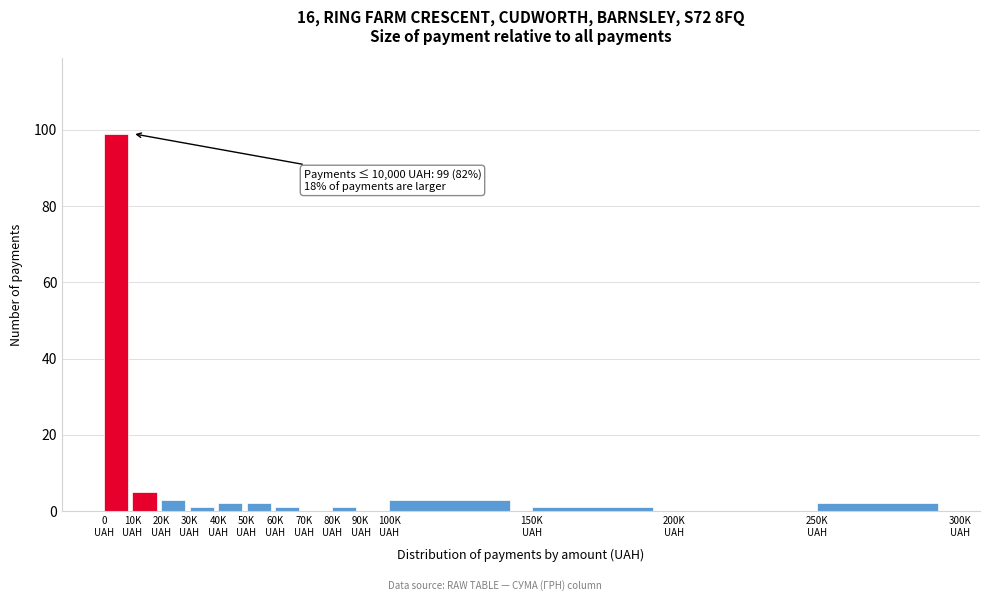

What is the maximum value shown in the chart?

99